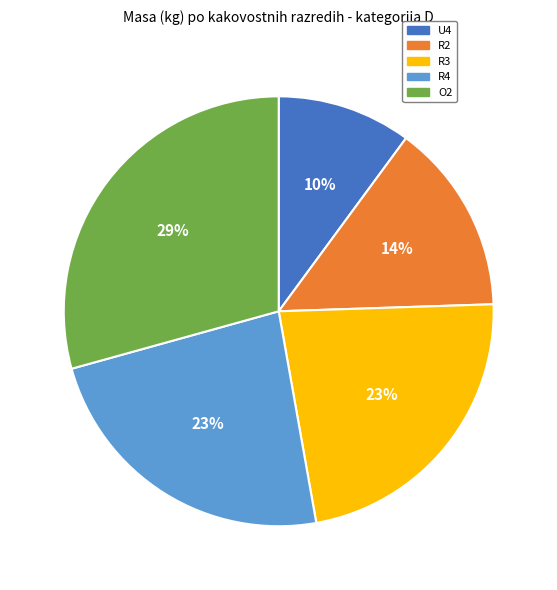

Is it true that O2 is 41% of the pie?

False